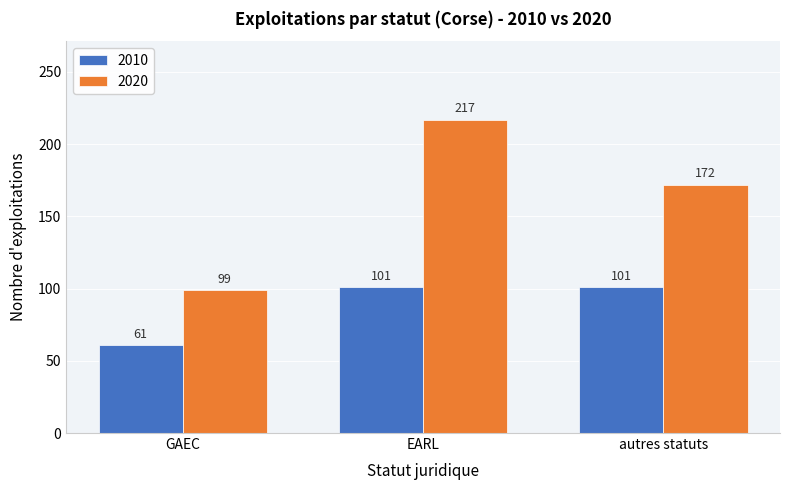

What is the label of the 3rd bar from the right?

GAEC